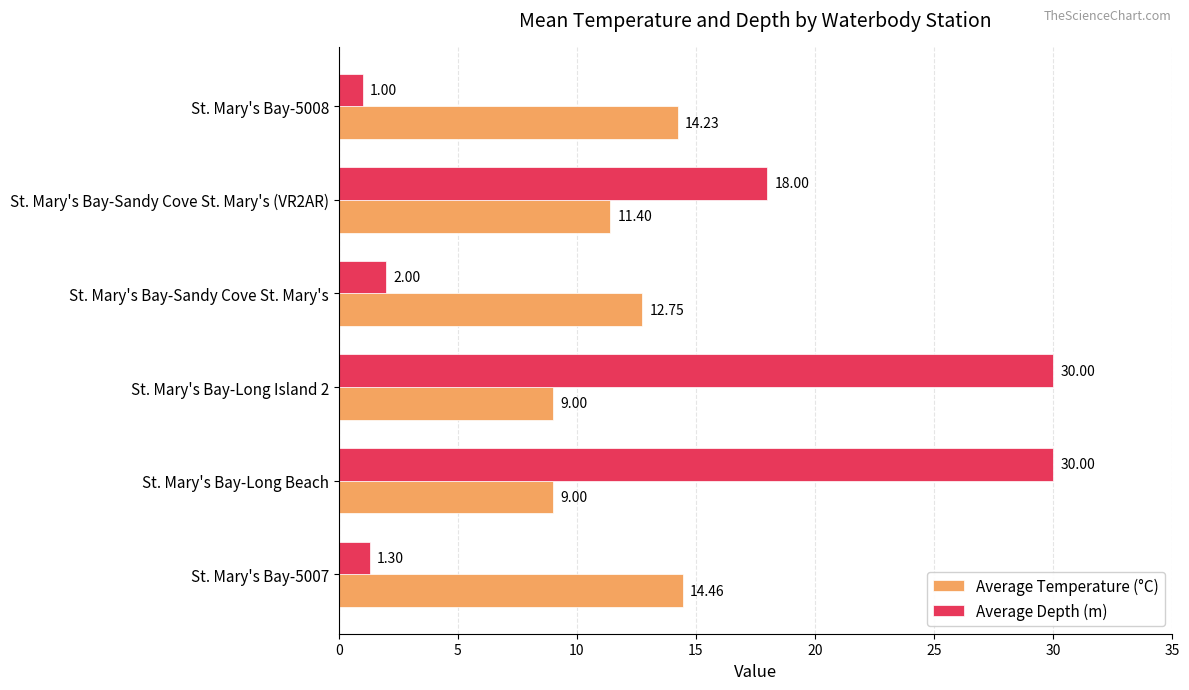

Which series has the widest spread of values?

Average Depth (m)